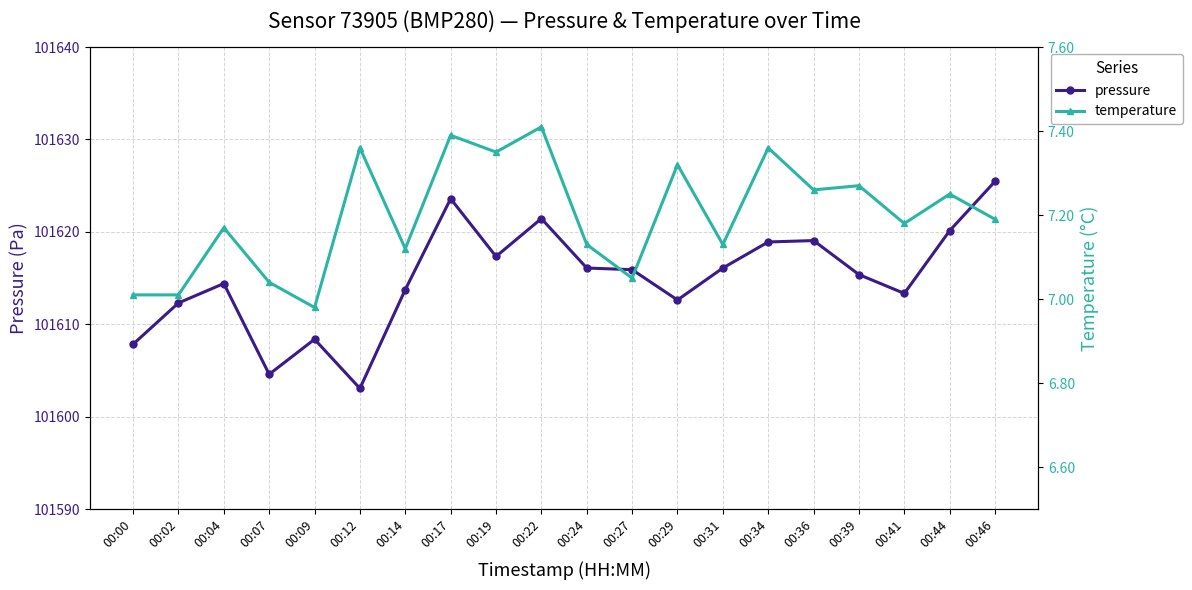

What are all the series names shown in the legend?

pressure, temperature